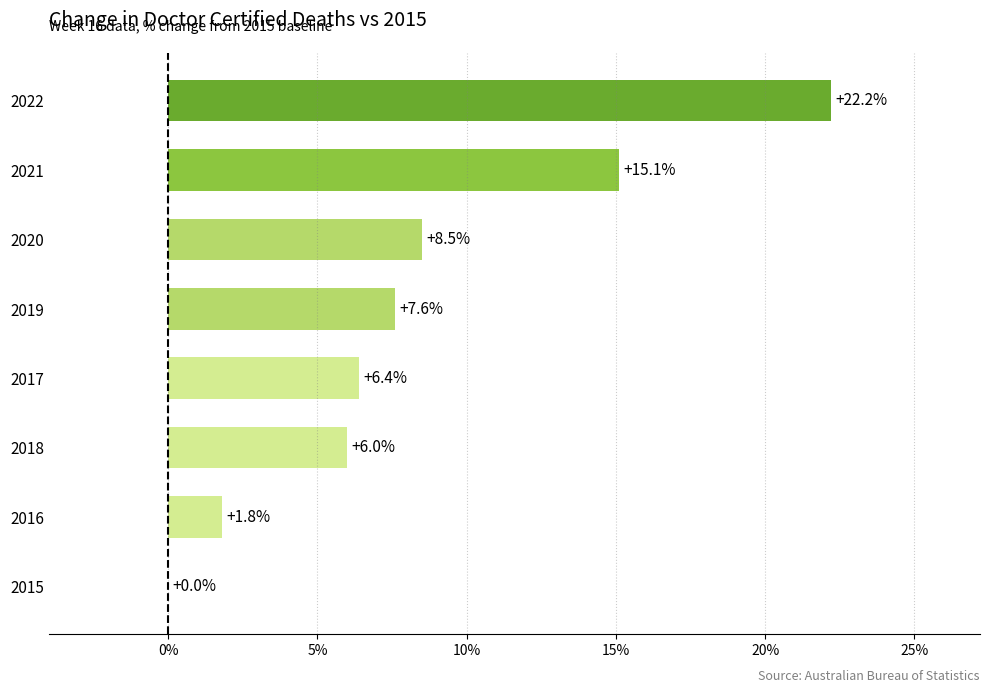

Count the number of values greater than 7.

4